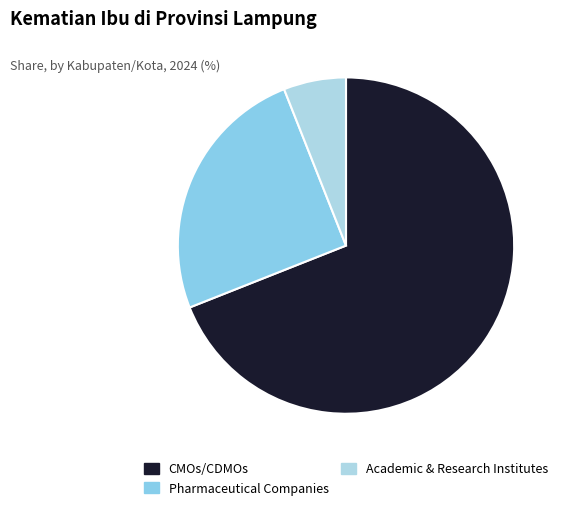

Count the number of slices in the pie.

3